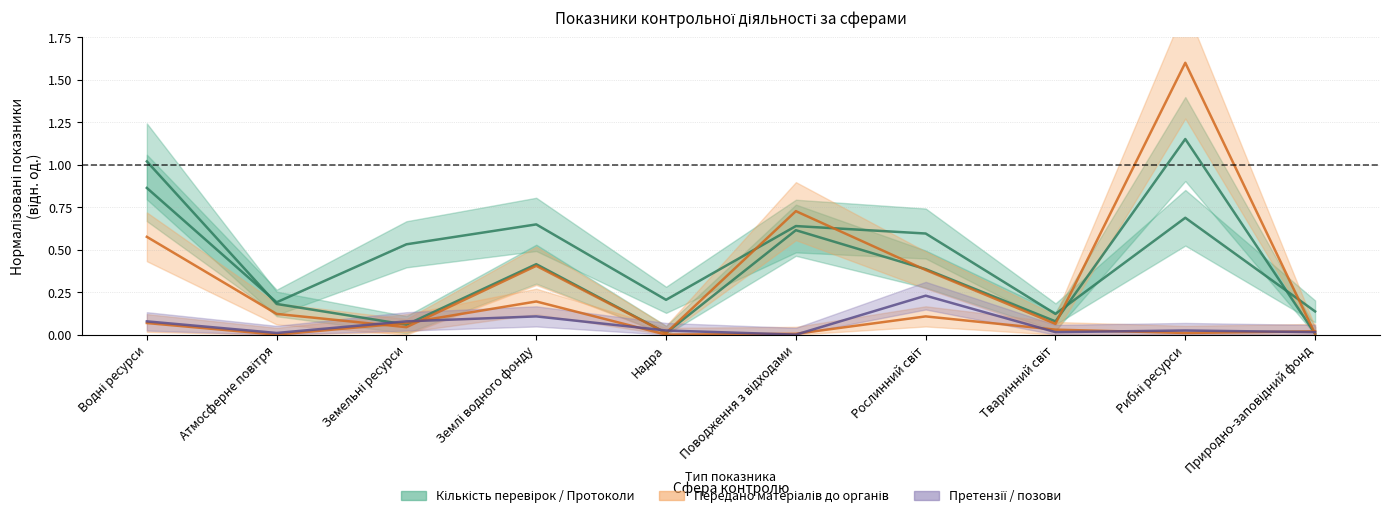

Where do Кількість перевірок (всього) and Кількість складених протоколів first cross each other?

Водні ресурси and Атмосферне повітря